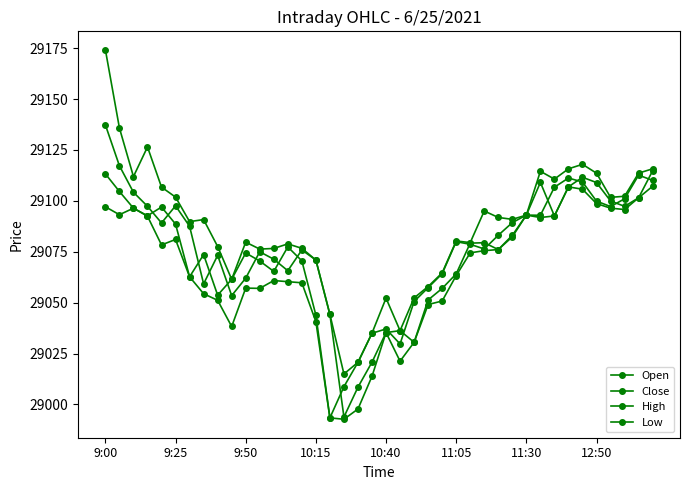

What is the difference between the maximum and minimum values in the Open series?

143.5